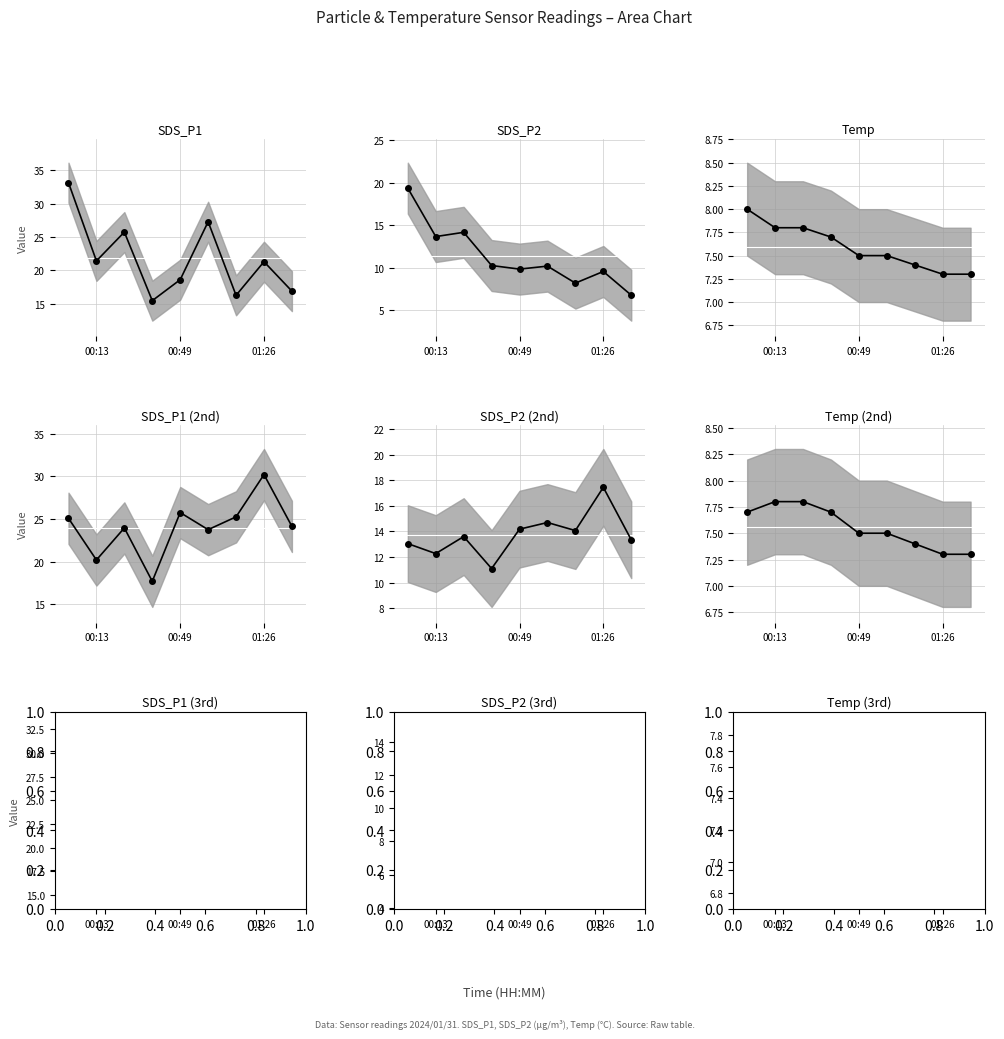

Reading left to right, what are all the values shown in this chart?

SDS_P1: 33.2	21.4	25.8	15.4	18.6	27.3	16.2	21.3	16.9
SDS_P2: 19.4	13.7	14.2	10.3	9.8	10.2	8.2	9.6	6.8
Temp: 8.0	7.8	7.8	7.7	7.5	7.5	7.4	7.3	7.3